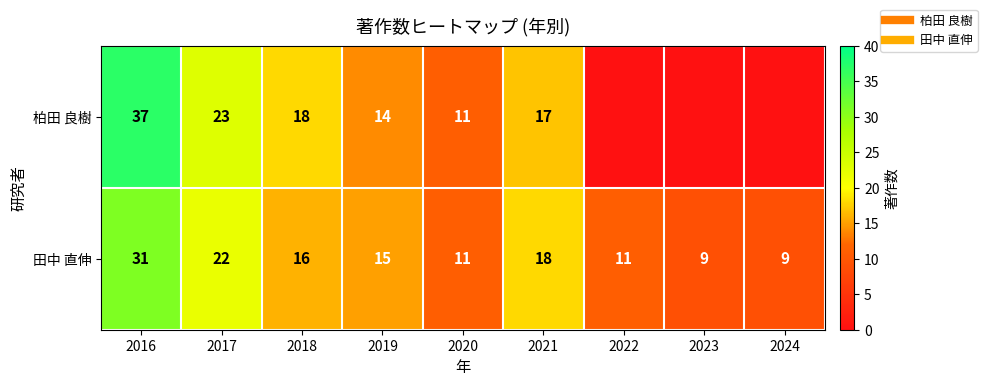

List the series in order of their overall mean, lowest first.

柏田 良樹, 田中 直伸